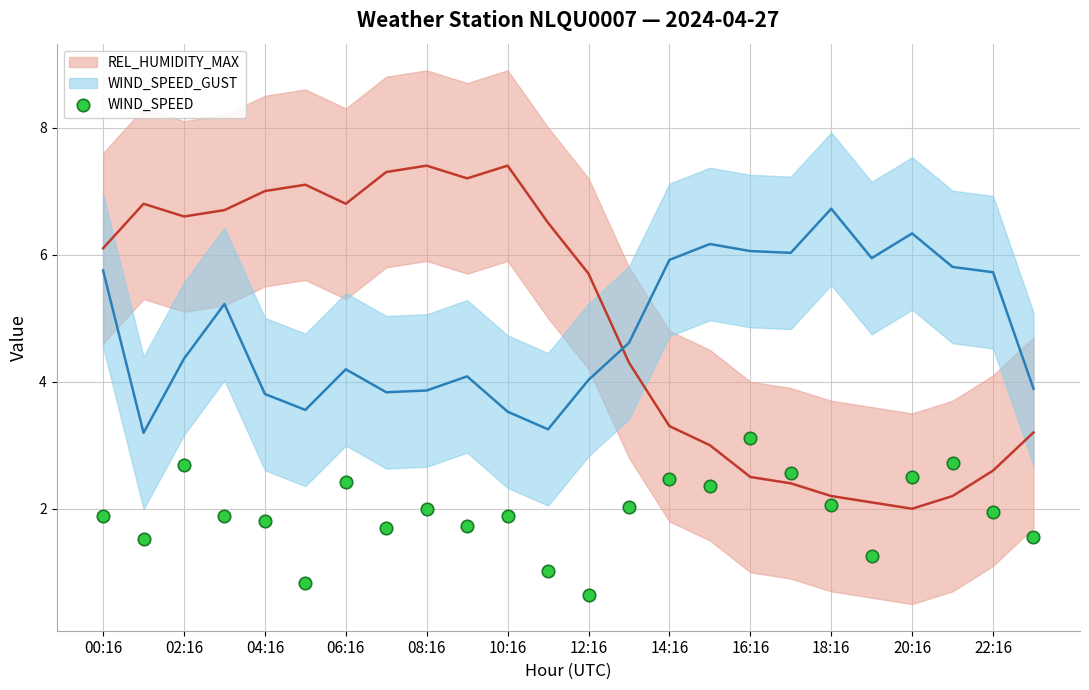

What is the range of Y values (max minus min)?

2.5